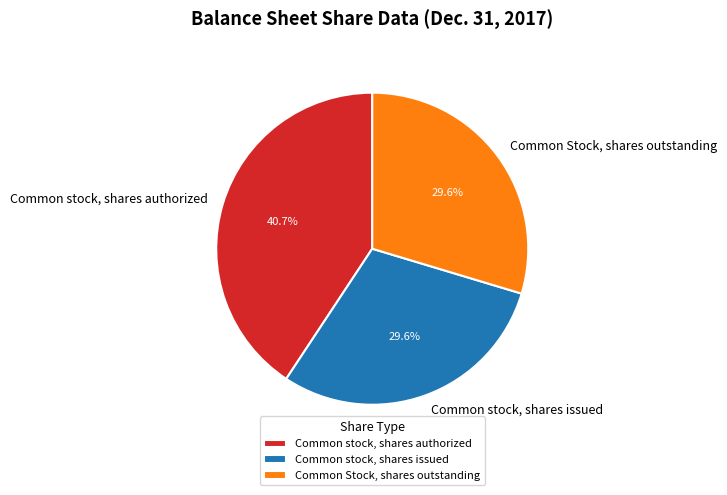

To the nearest percent, what is the average slice percentage?

33%